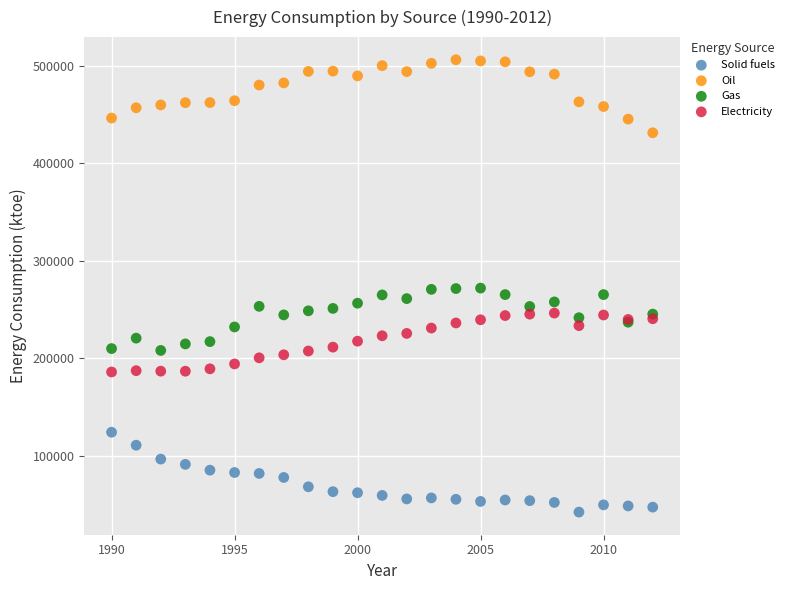

What are all the series names shown in the legend?

Solid fuels, Oil, Gas, Electricity